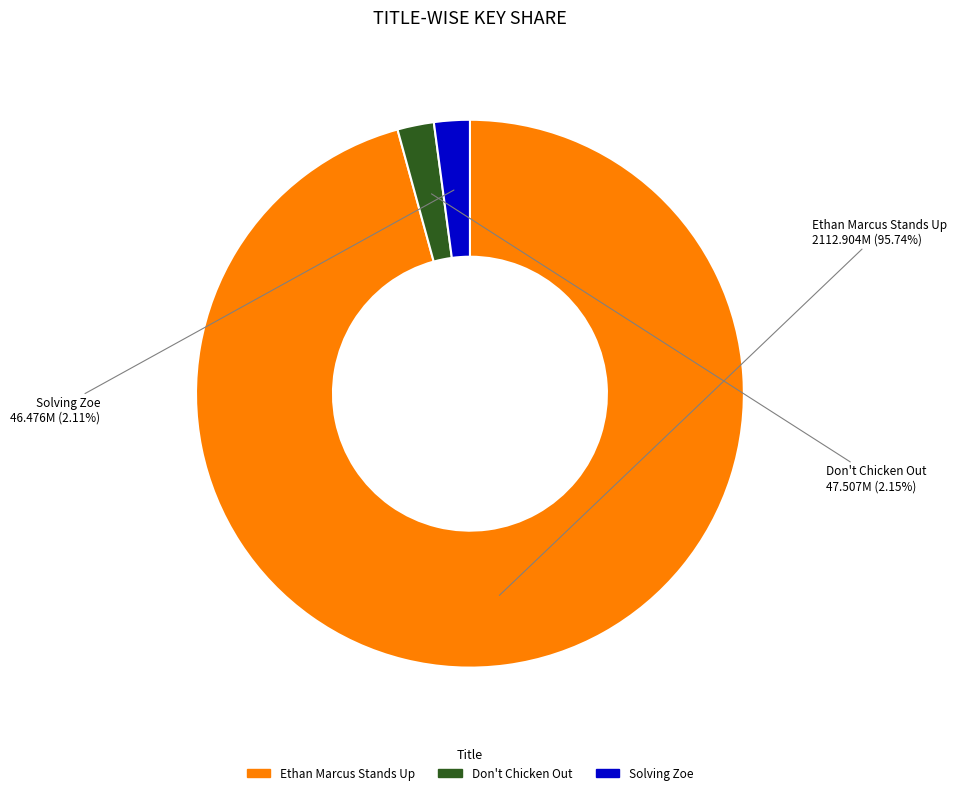

Is Solving Zoe the majority of the pie?

No